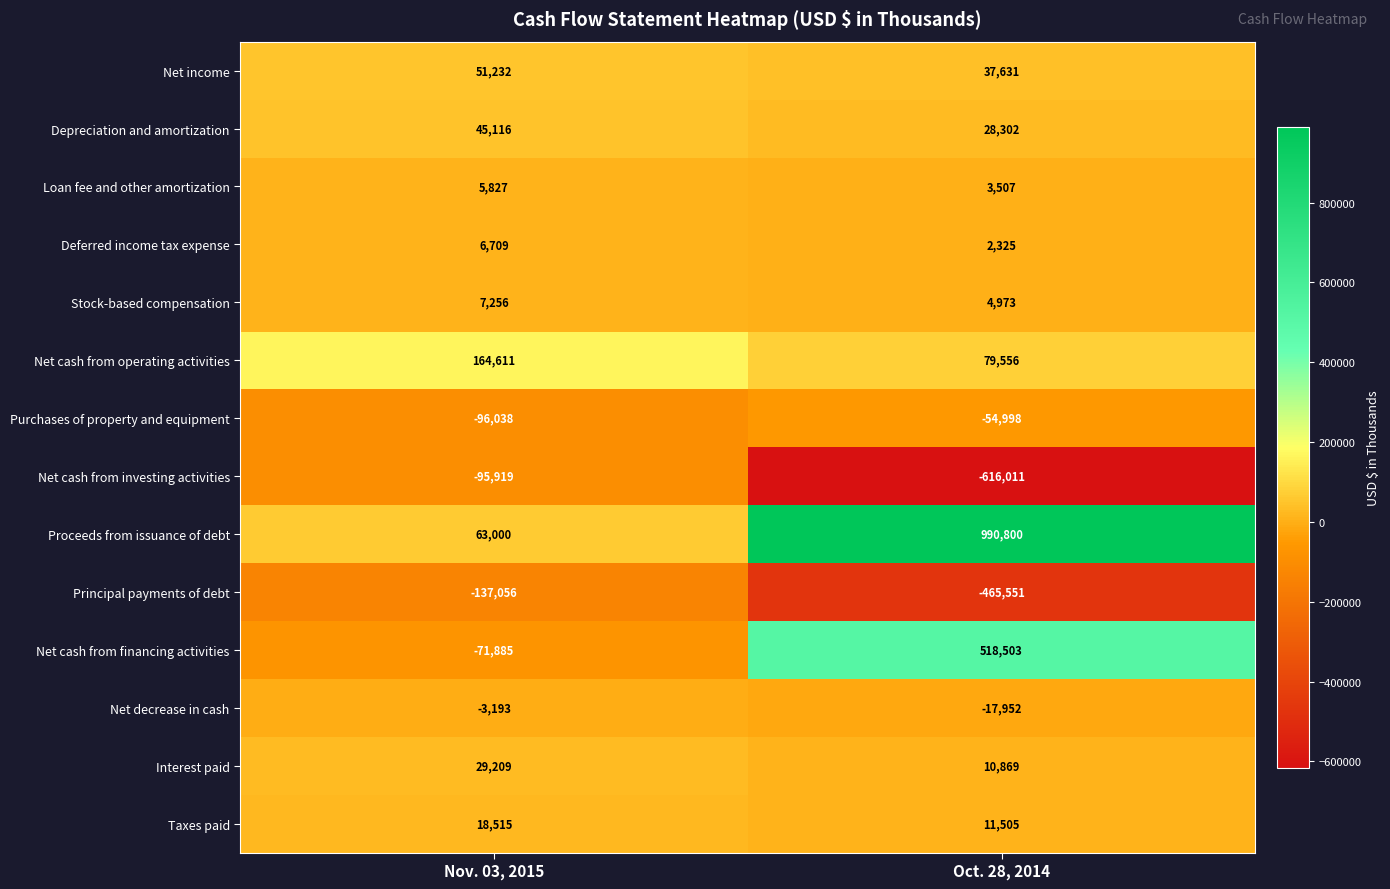

What is the sum of the Proceeds from issuance of debt values at Oct. 28, 2014 and Nov. 03, 2015?

1053800